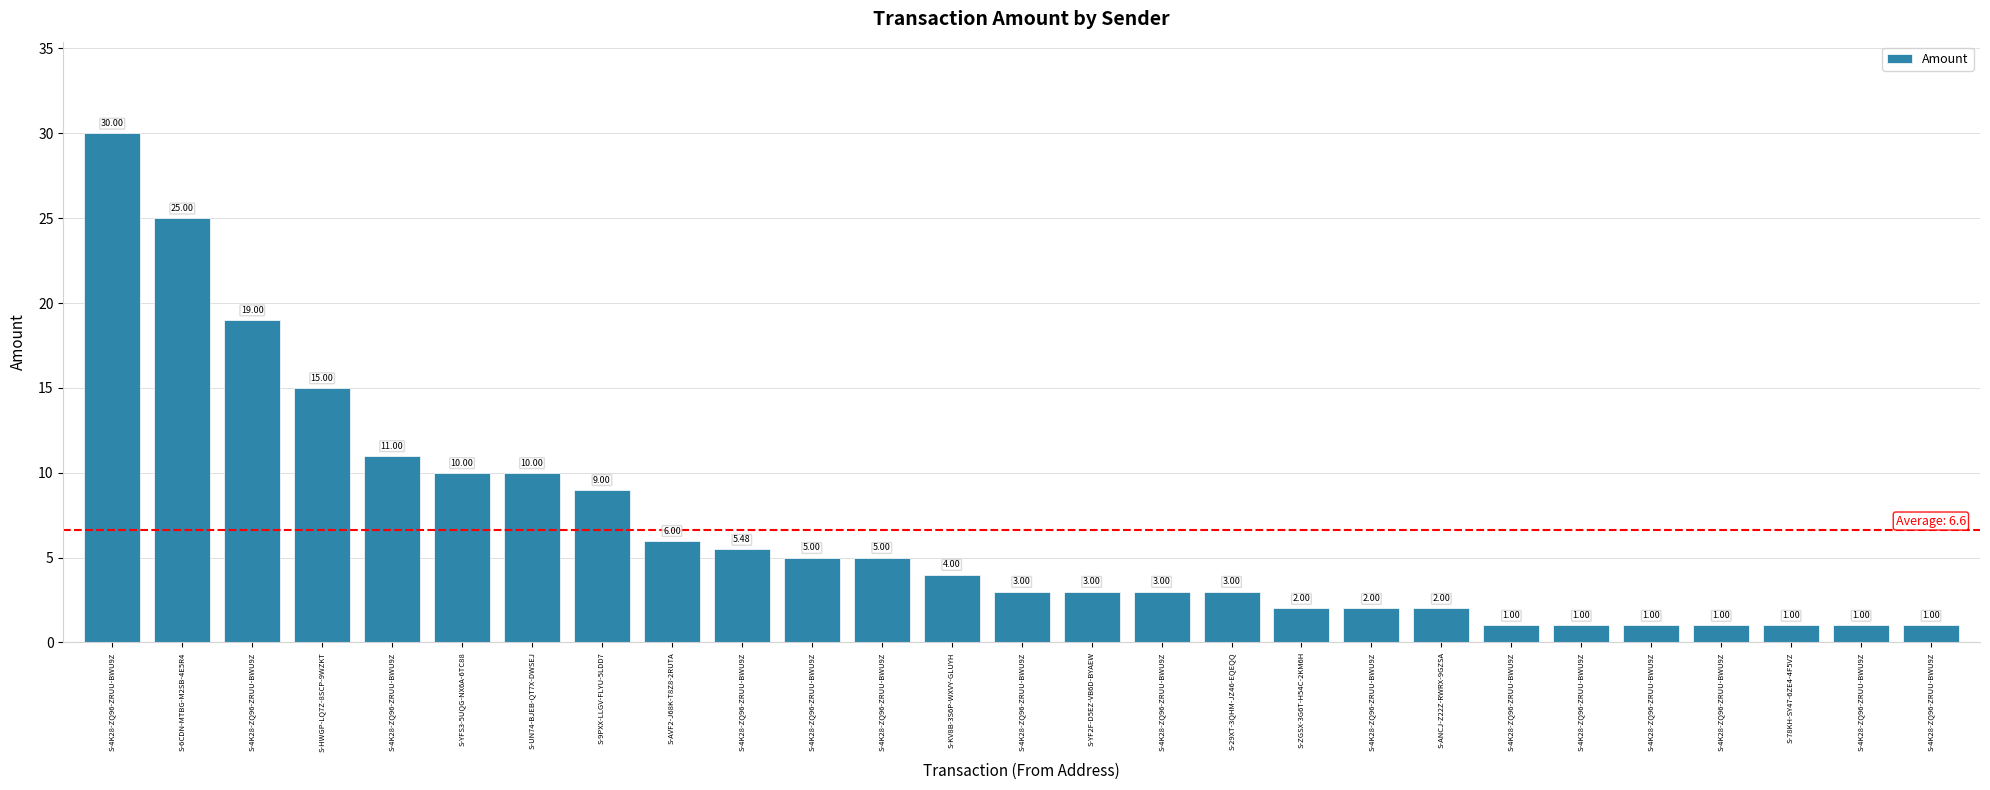

Which category has the highest value across all series?

S-4K28-ZQ96-ZRUU-BWU9Z